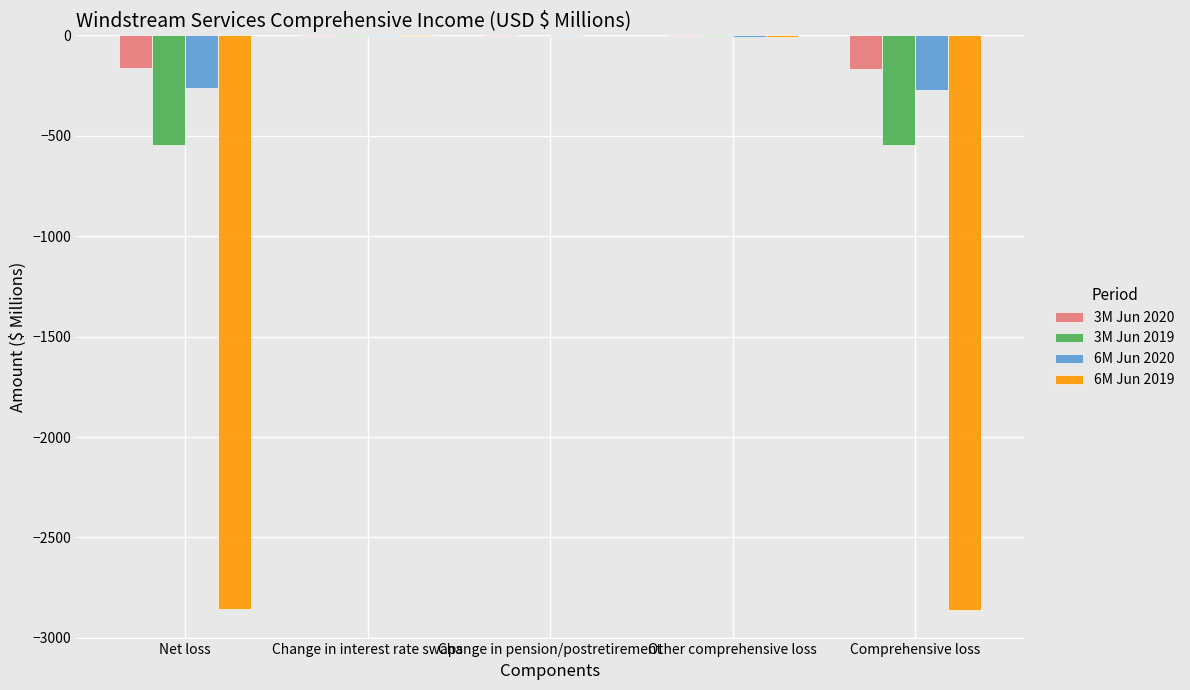

Is it true that 3M Jun 2020 equals -289.4 at Comprehensive loss?

False